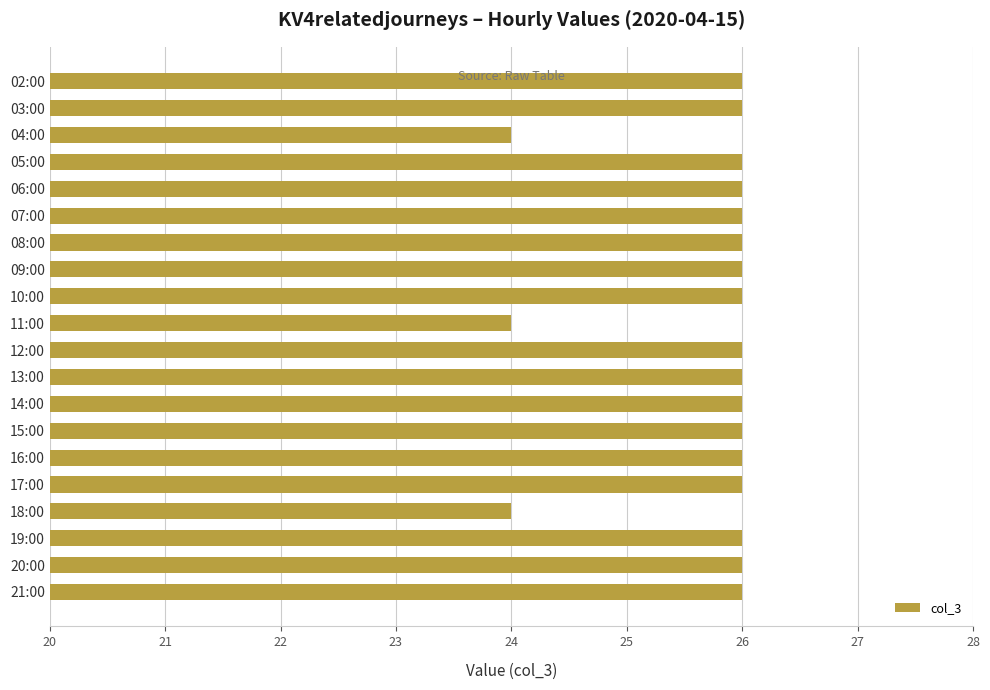

What is the label of the 8th bar from the bottom?

14:00